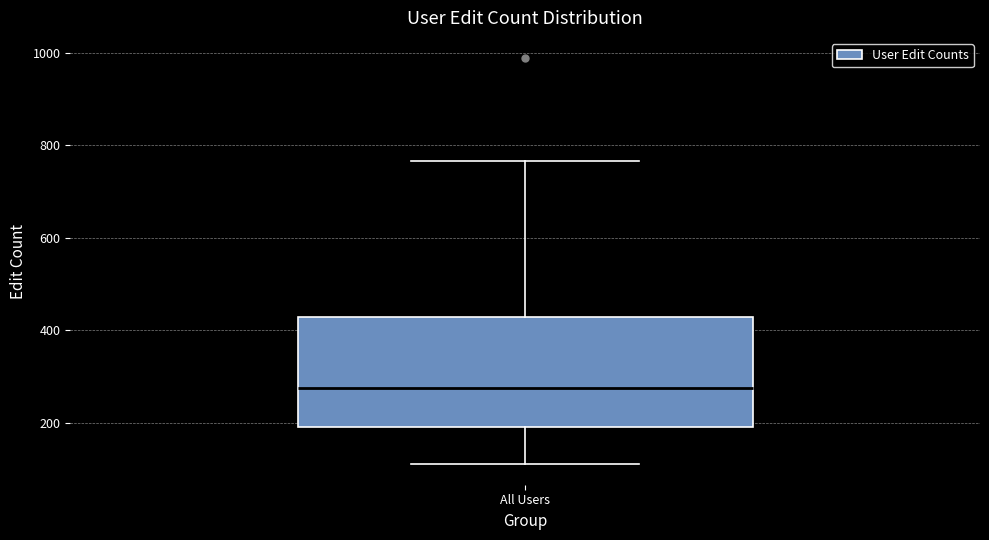

Read this box plot against the y-axis: the position of the median line, the range covered by the box, and the ends of both whiskers. The values are not printed on the chart, so give them approximately, as read against the axis.

median 280, box 200 to 420, whiskers 120 to 760